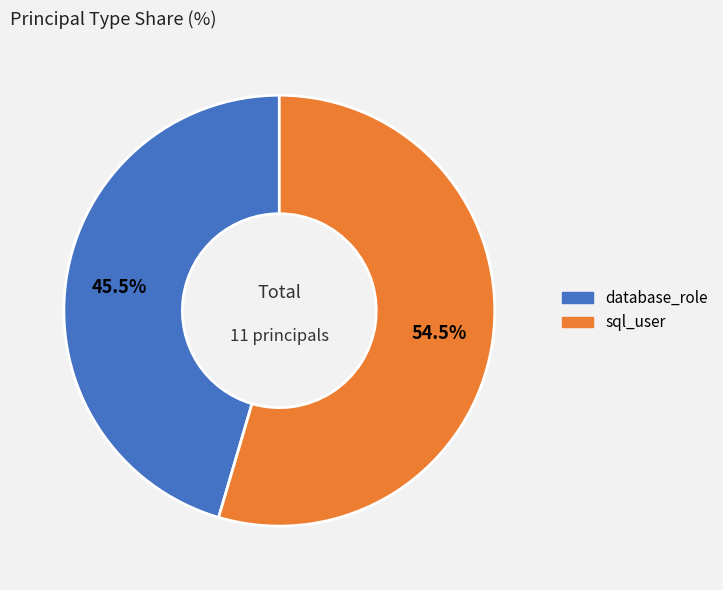

To the nearest percent, what is the average slice percentage?

50%